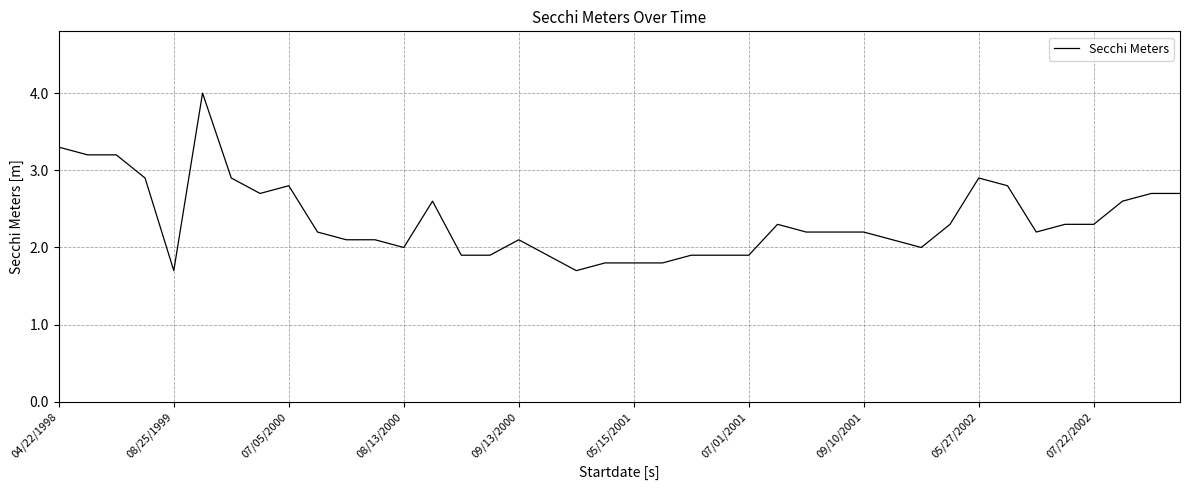

What is the difference between the maximum and minimum values?

2.3